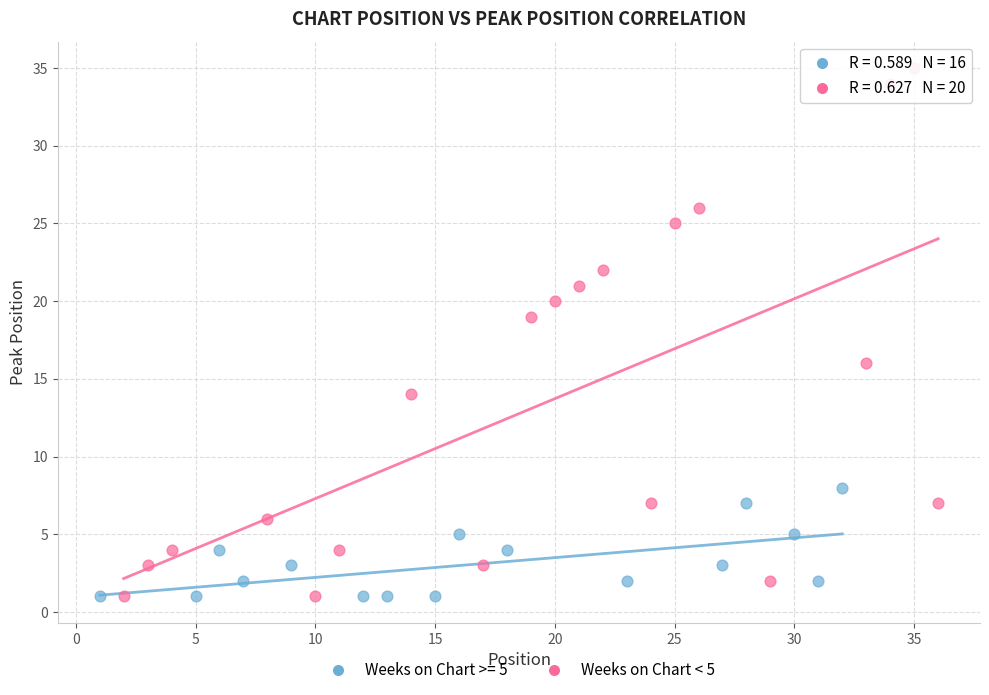

Which series has the largest Y range (max minus min)?

Weeks on Chart < 5